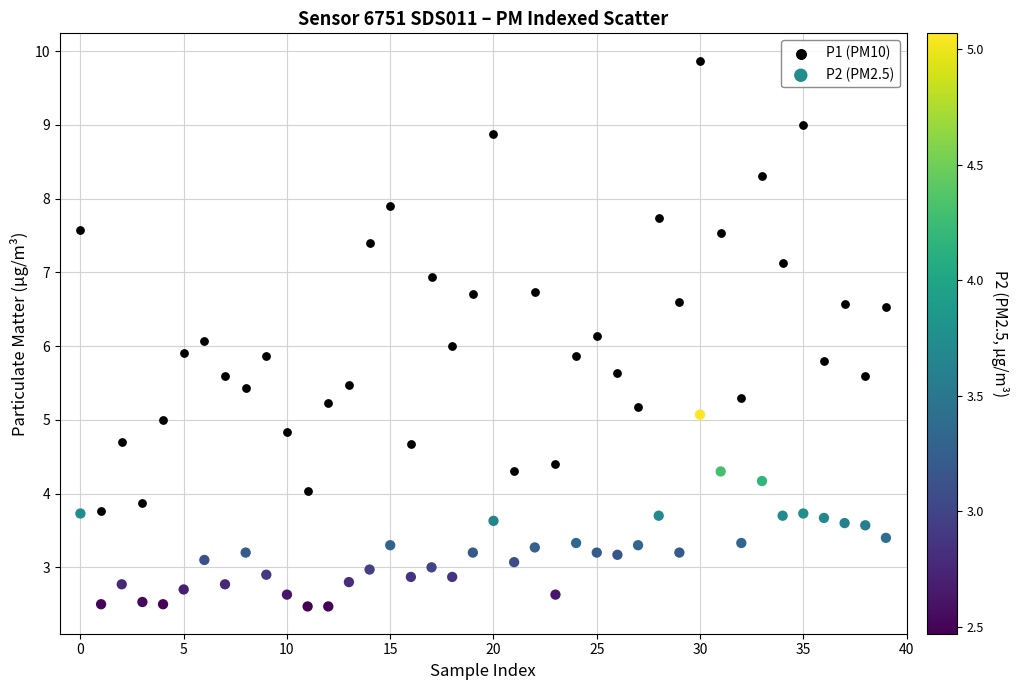

Which series reaches the maximum Y coordinate?

P1 (PM10)